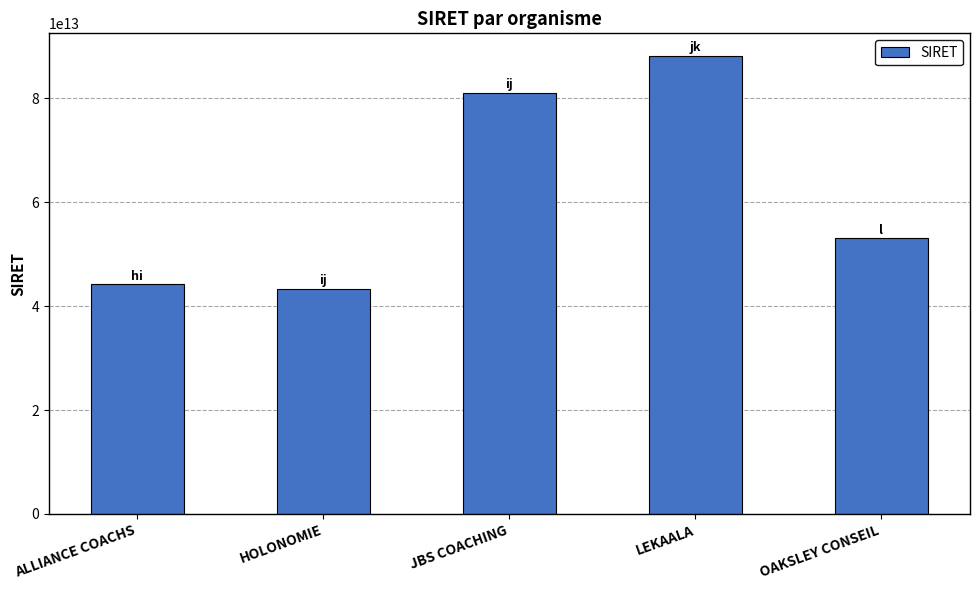

What is the difference between the second highest and minimum values?

37695286499952